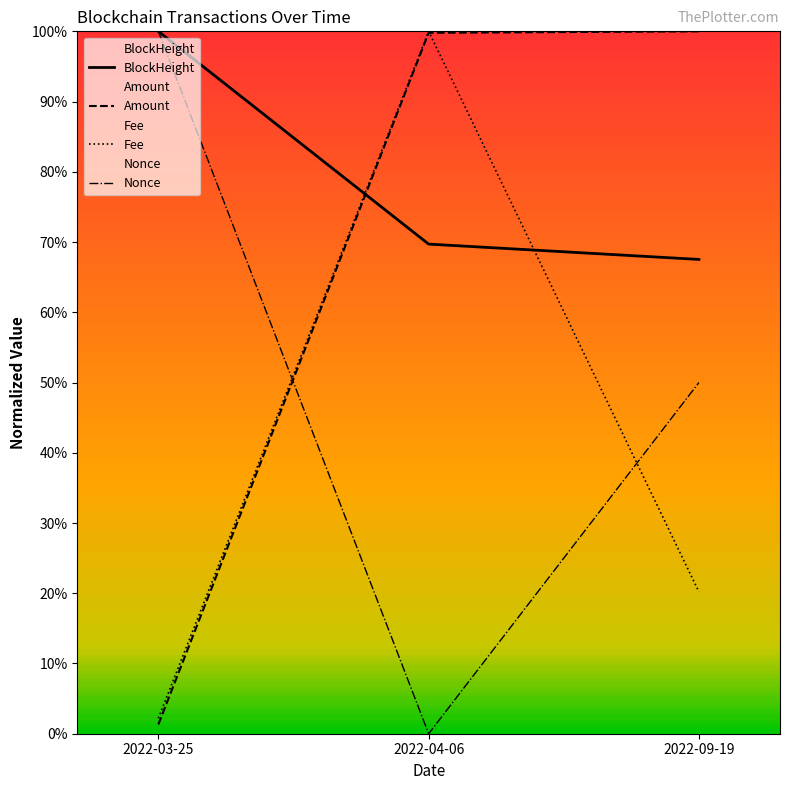

Reading right to left, list all the values displayed in this chart.

BlockHeight: 2022-09-19=67.5	2022-04-06=69.7	2022-03-25=100.0
Amount: 2022-09-19=100.0	2022-04-06=99.8	2022-03-25=1.3
Fee: 2022-09-19=20.2	2022-04-06=100.0	2022-03-25=2.2
Nonce: 2022-09-19=50.0	2022-04-06=0.0	2022-03-25=100.0